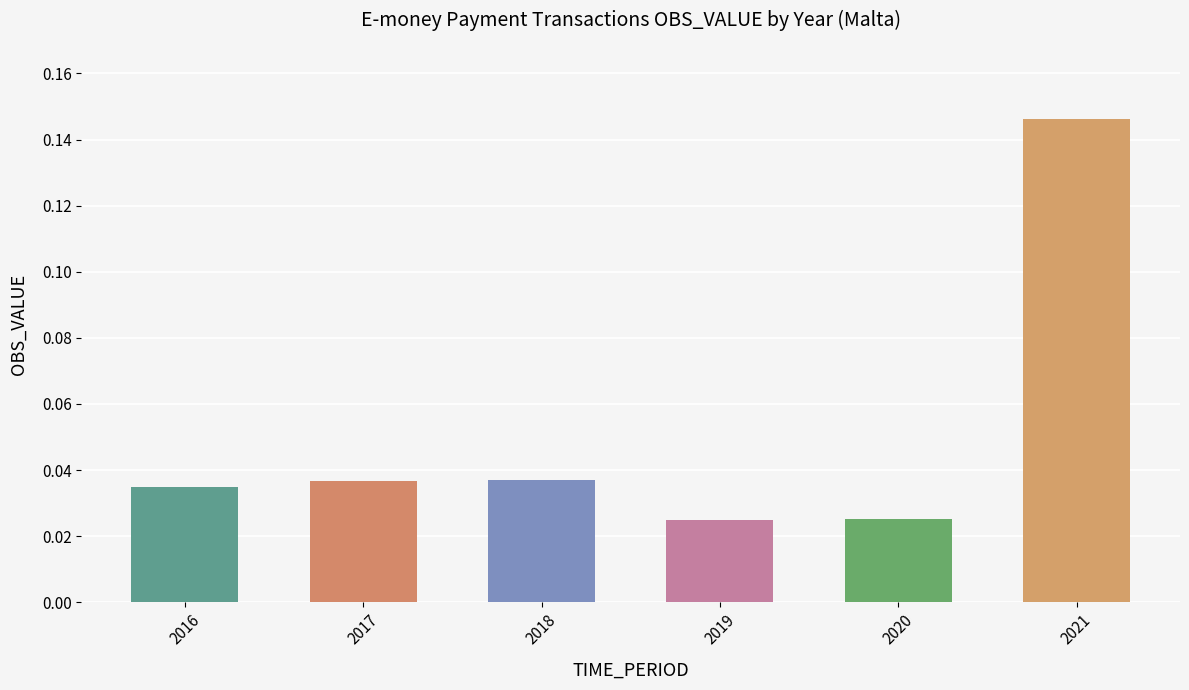

Which category has the highest value across all series?

2021